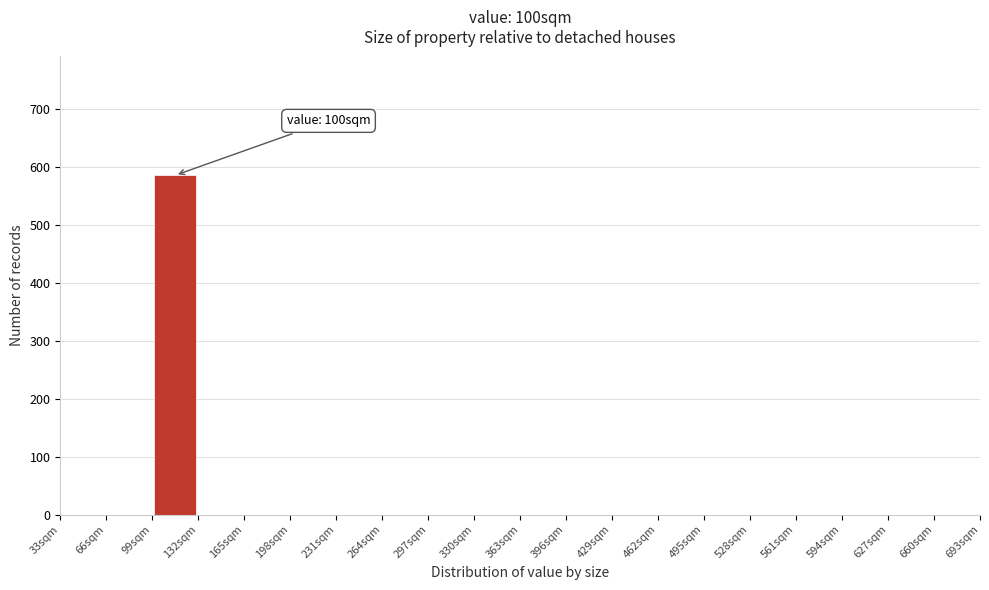

Over which range of the x-axis is the bar tallest?

99 to 132